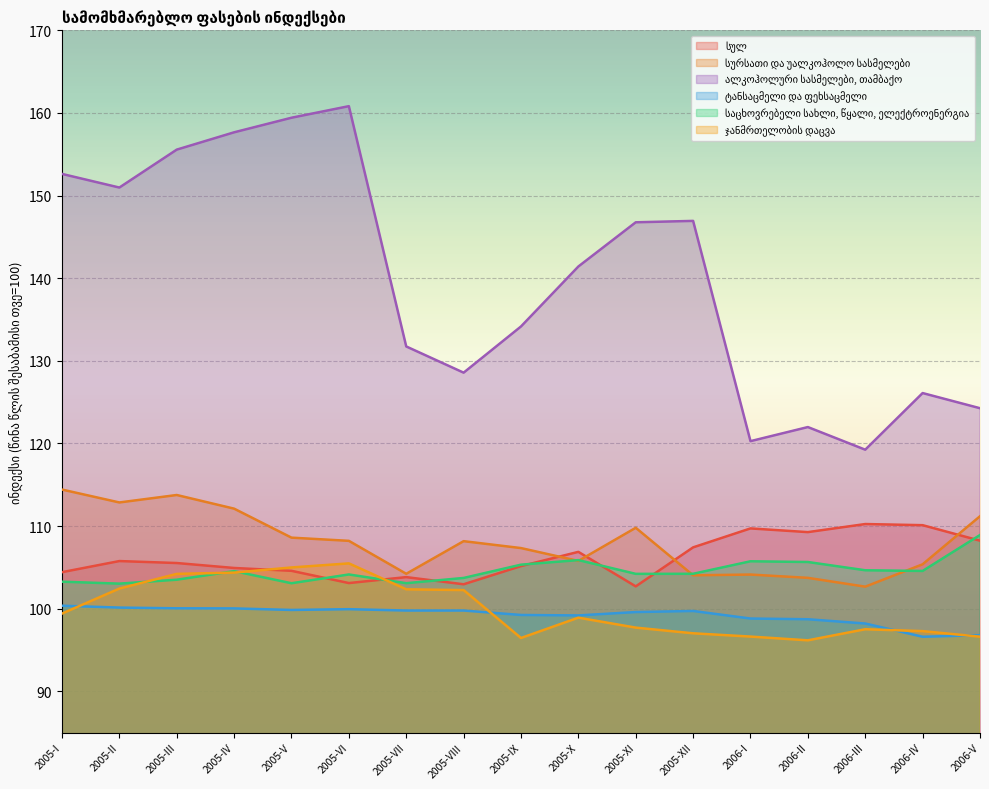

Reading right to left, list all the values displayed in this chart.

სულ: 108.2	110.1	110.2	109.3	109.7	107.4	102.7	106.9	105.2	103.0	103.8	103.1	104.6	104.9	105.5	105.8	104.4
სურსათი და უალკოჰოლო სასმელები: 111.2	105.4	102.7	103.7	104.1	104.0	109.8	105.8	107.3	108.2	104.2	108.2	108.6	112.1	113.8	112.9	114.4
ალკოჰოლური სასმელები, თამბაქო: 124.3	126.1	119.2	122.0	120.3	146.9	146.8	141.4	134.2	128.6	131.7	160.8	159.4	157.7	155.6	151.0	152.6
ტანსაცმელი და ფეხსაცმელი: 96.8	96.6	98.2	98.7	98.8	99.7	99.6	99.2	99.2	99.8	99.8	99.9	99.9	100.0	100.1	100.1	100.4
საცხოვრებელი სახლი, წყალი, ელექტროენერგია: 108.9	104.6	104.7	105.7	105.7	104.2	104.2	105.9	105.3	103.7	103.1	104.1	103.1	104.6	103.5	103.0	103.3
ჯანმრთელობის დაცვა: 96.6	97.3	97.5	96.2	96.6	97.0	97.7	98.9	96.5	102.3	102.4	105.5	105.0	104.4	104.2	102.4	99.4